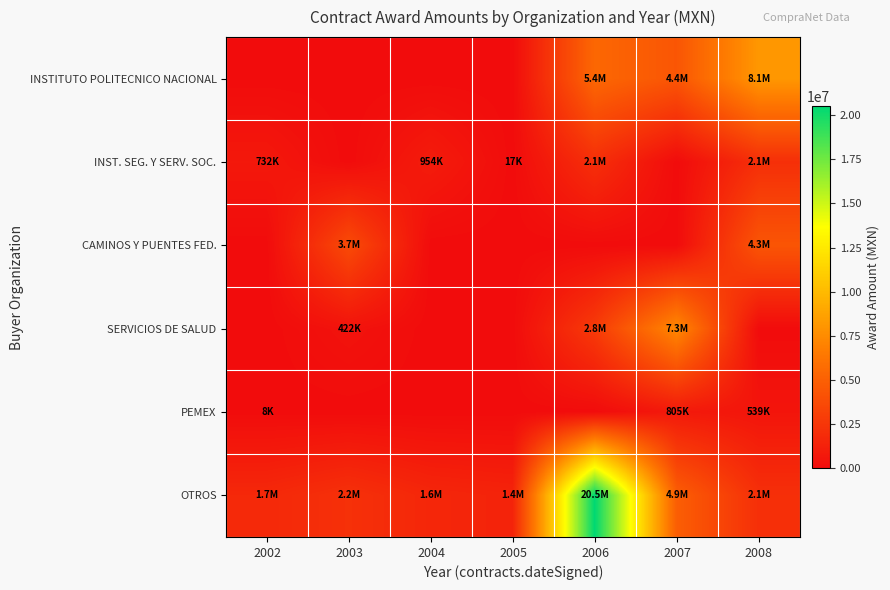

At 2004, list the series in order from smallest to largest.

INSTITUTO POLITECNICO NACIONAL, CAMINOS Y PUENTES FED., SERVICIOS DE SALUD, PEMEX, INST. SEG. Y SERV. SOC., OTROS